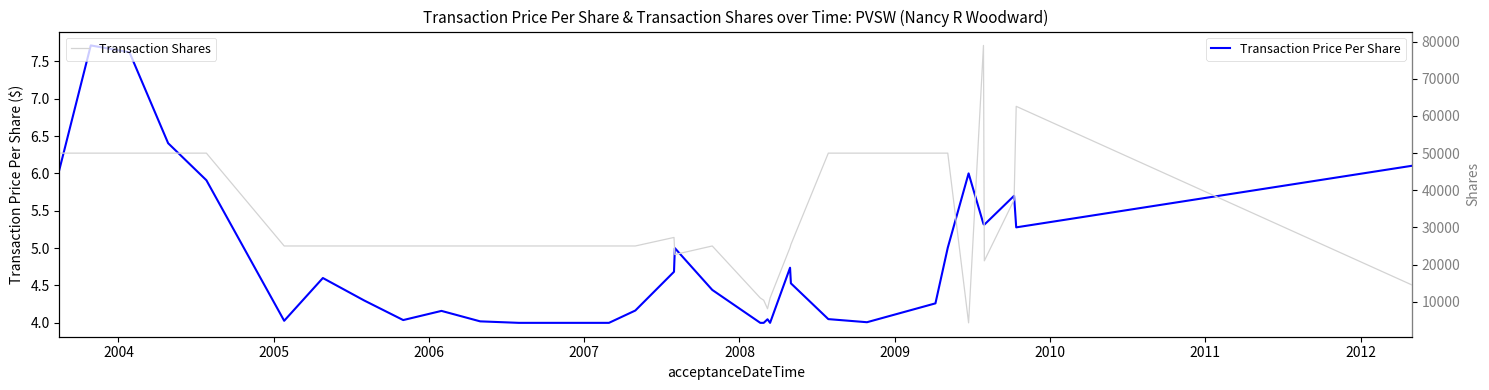

Does the chart display data point markers on the line(s)?

No